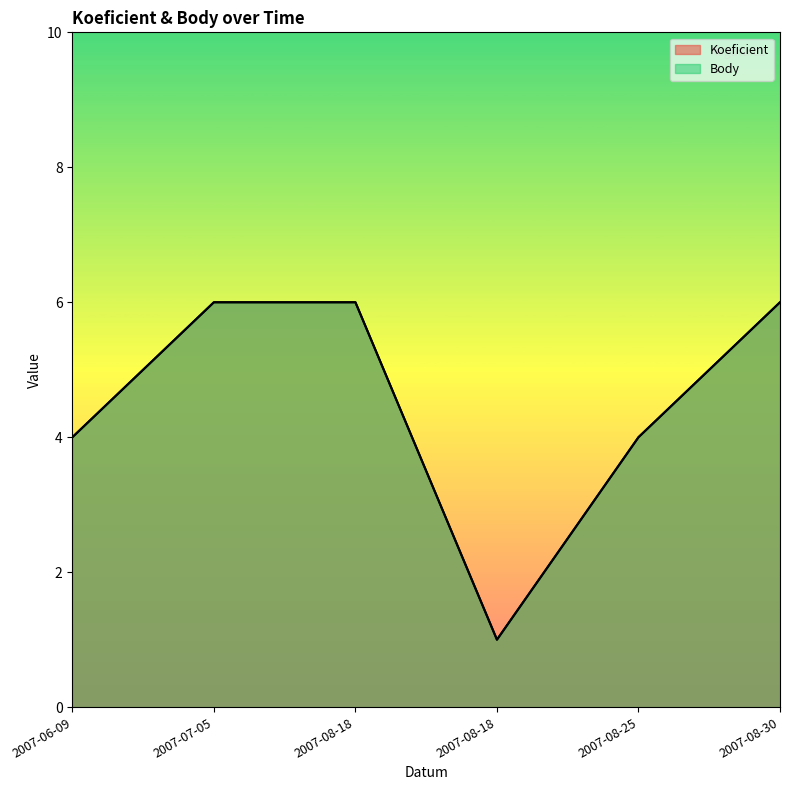

Which series has the largest total across all categories?

Koeficient